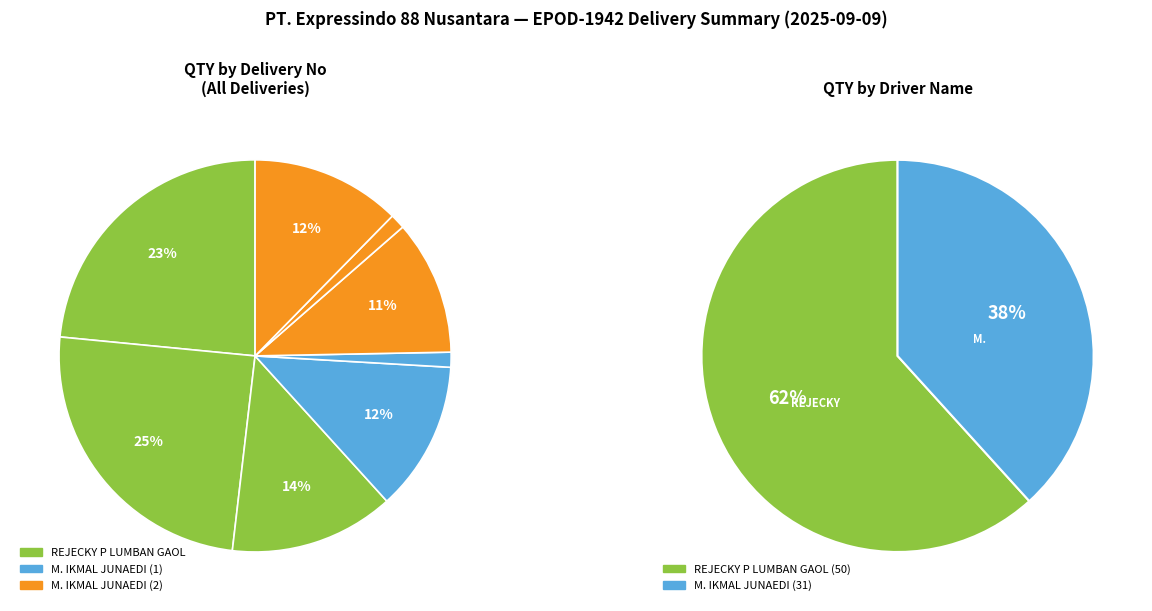

To the nearest percent, what is the difference between the largest and smallest slice percentages?

23%